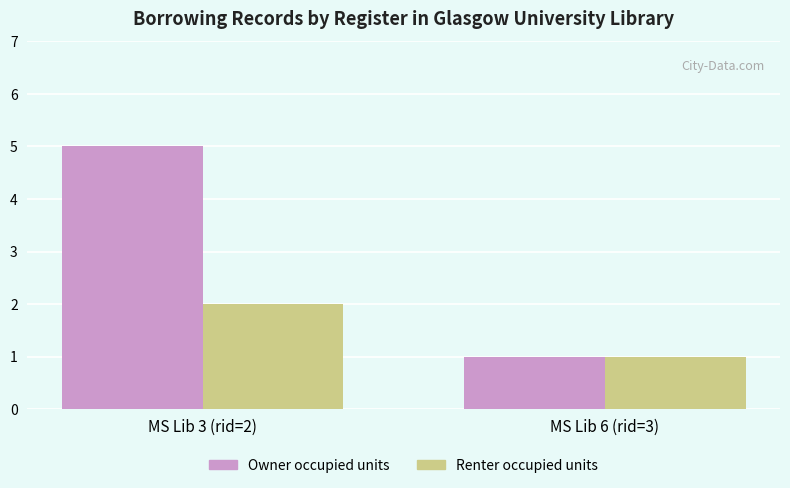

What is the average value of the Renter occupied units series?

2